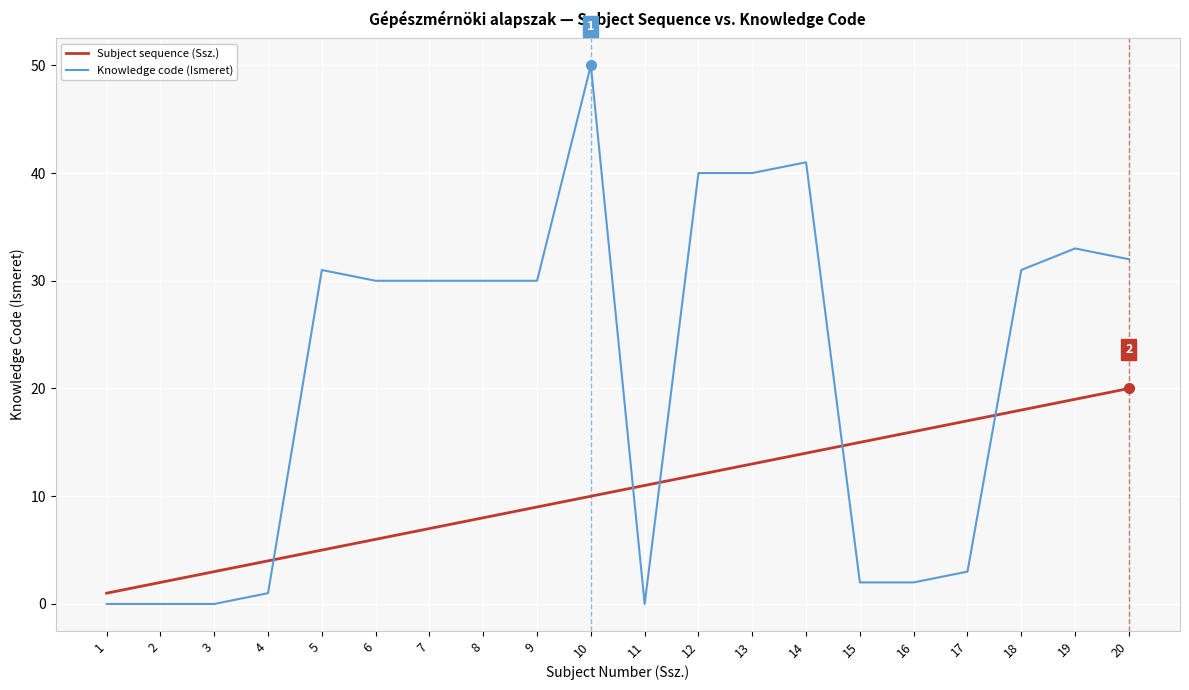

Reading left to right, list all the values displayed in this chart.

Subject sequence (Ssz.): 1=1	2=2	3=3	4=4	5=5	6=6	7=7	8=8	9=9	10=10	11=11	12=12	13=13	14=14	15=15	16=16	17=17	18=18	19=19	20=20
Knowledge code (Ismeret): 1=0	2=0	3=0	4=1	5=31	6=30	7=30	8=30	9=30	10=50	11=0	12=40	13=40	14=41	15=2	16=2	17=3	18=31	19=33	20=32